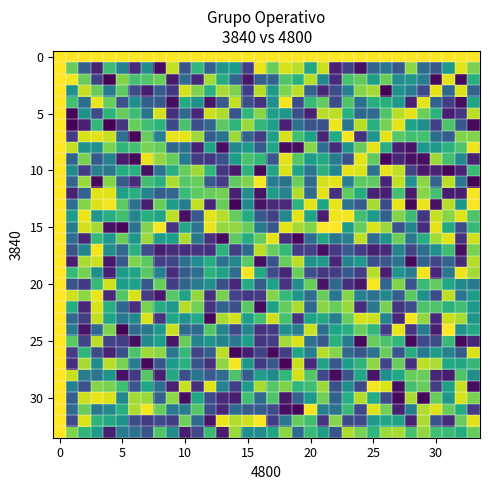

How many distinct data groups are displayed?

34